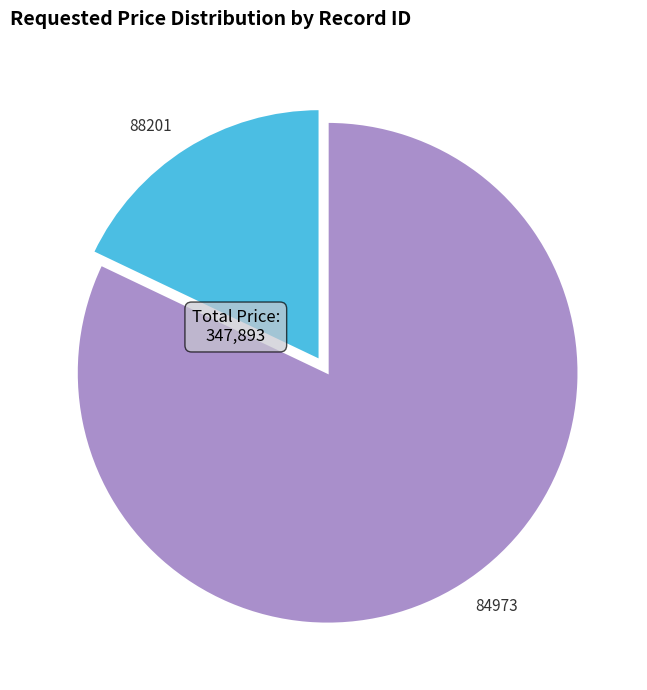

Which slice is the largest?

84973